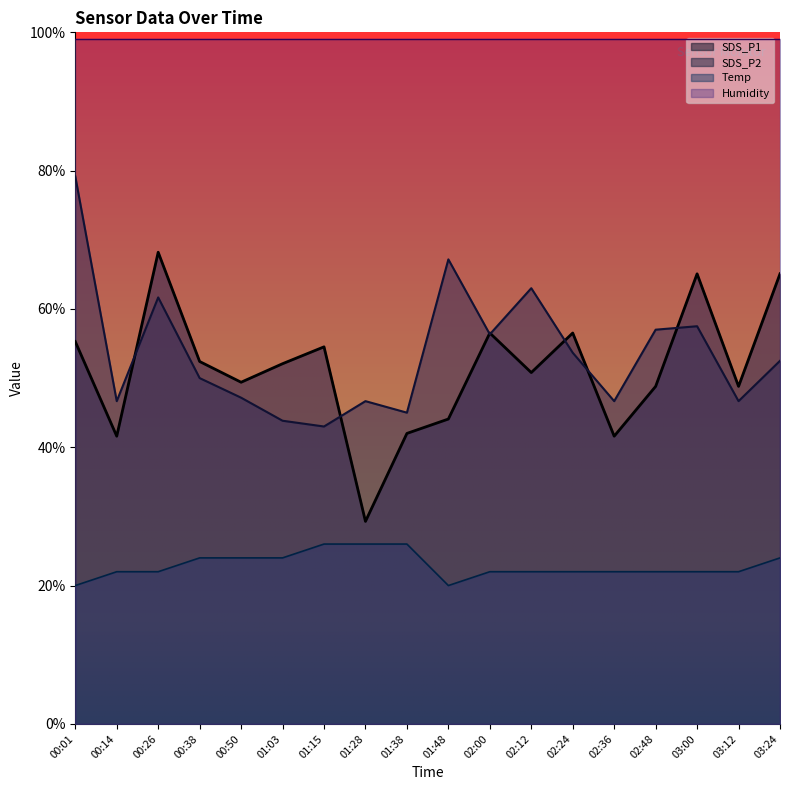

Is the value of SDS_P2 at 02:24 greater than the value of SDS_P1 at 01:03?

Yes